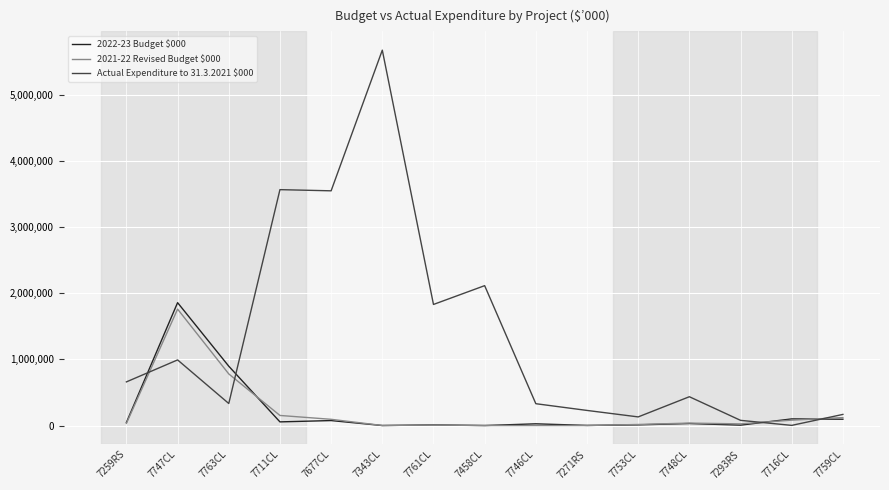

Which series has the largest total across all categories?

Actual Expenditure to 31.3.2021 $000